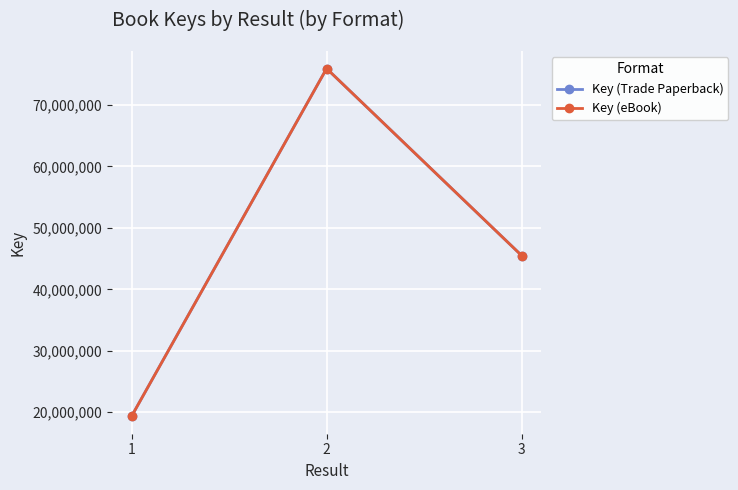

Does the chart have visible grid lines?

Yes